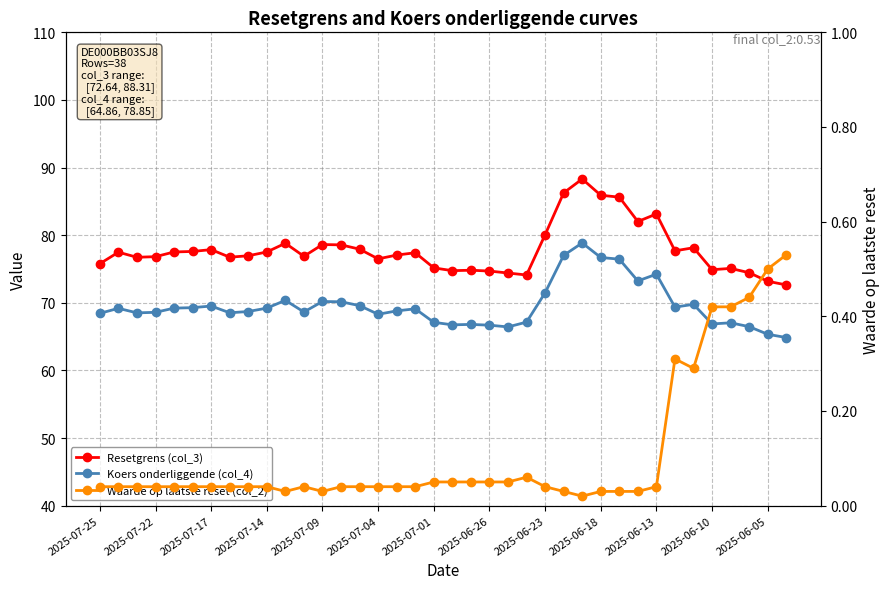

How many data points in Resetgrens (col_3) are above 77?

20